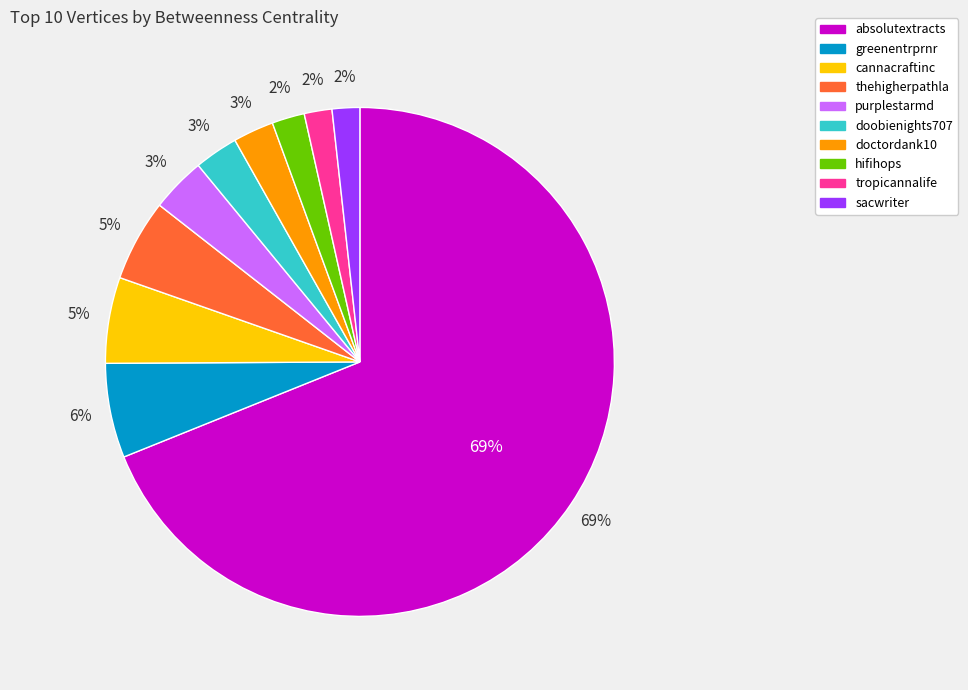

True or false: purplestarmd accounts for 1% of the total.

False